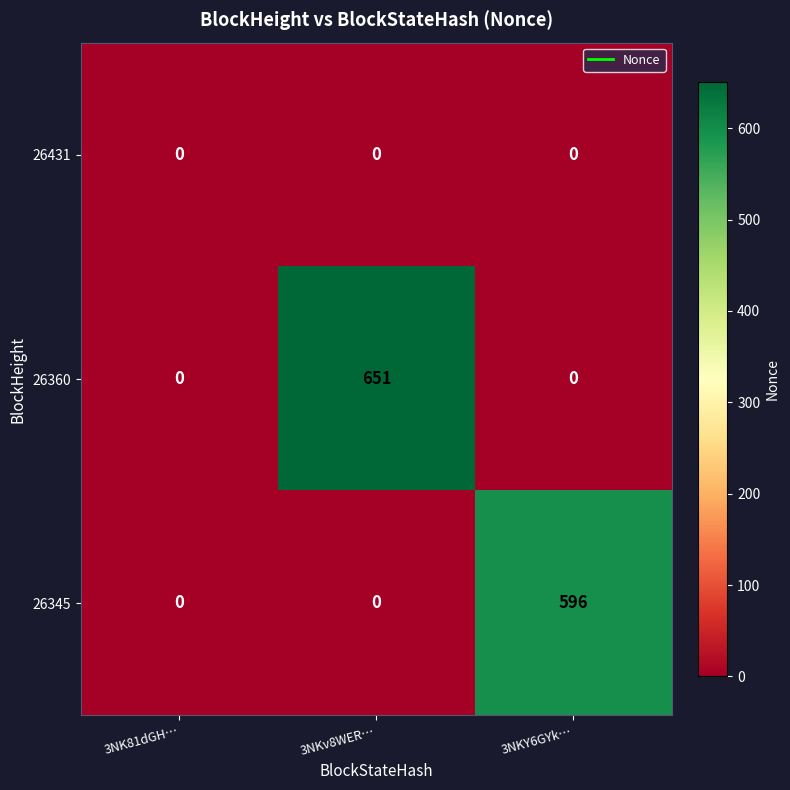

Which series has the largest total across all categories?

26360